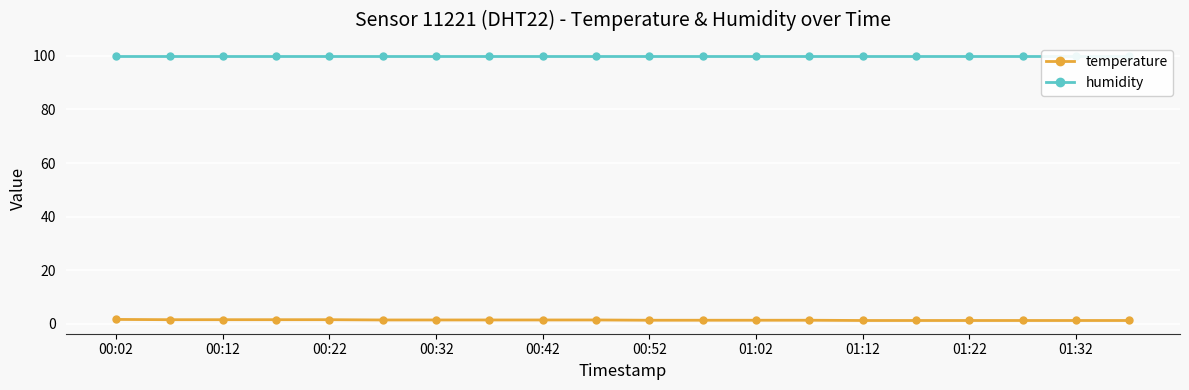

What is the sum of the humidity values at 11 and 00:42?

199.8